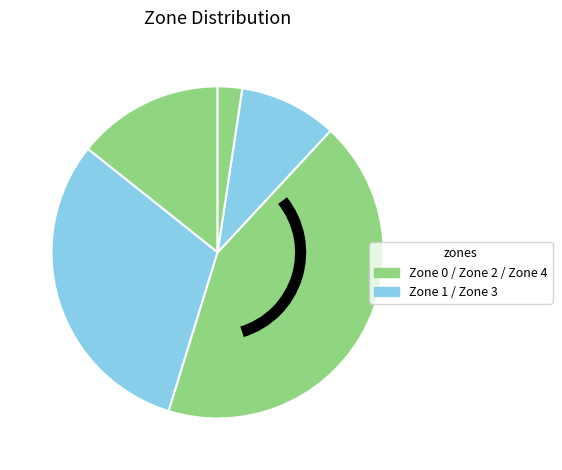

To the nearest percent, what is the average slice percentage?

20%